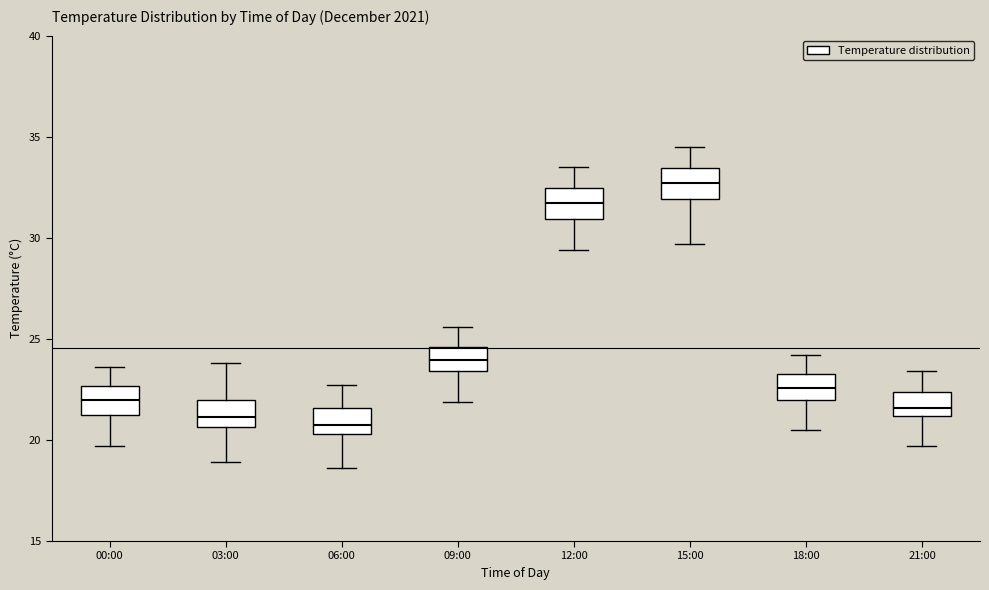

Which box has the highest median line?

15:00